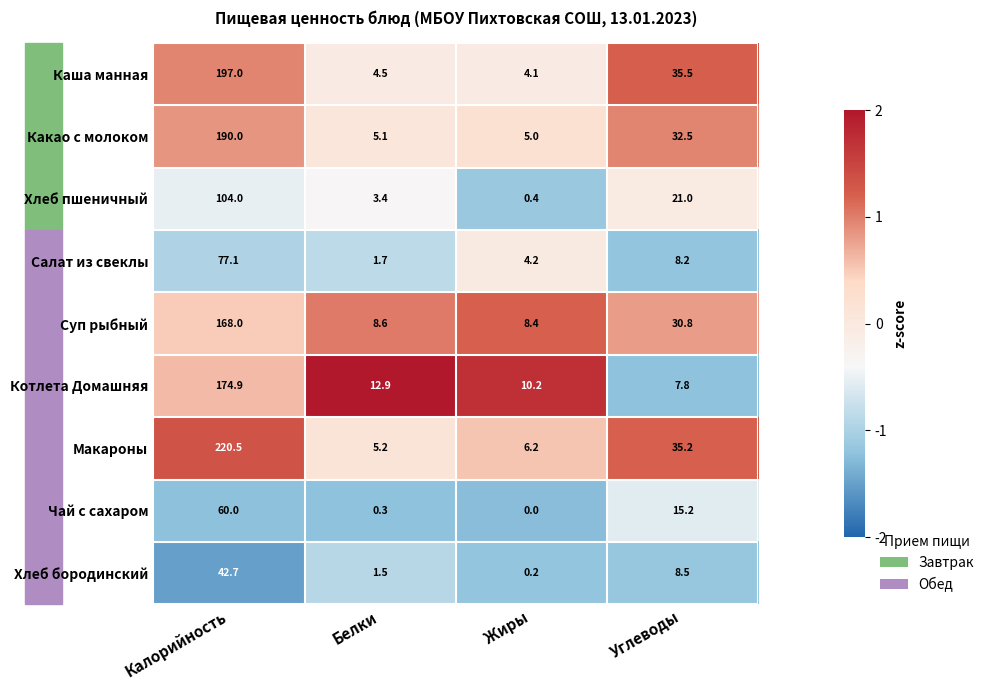

Which series has the largest total across all categories?

Макароны